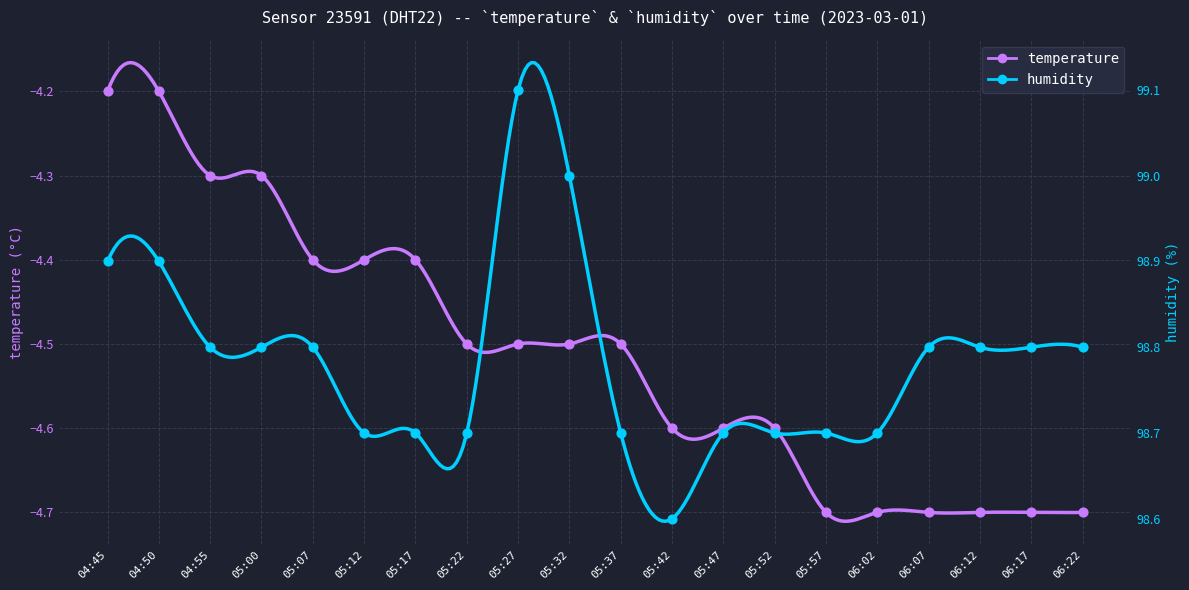

What are all the series names shown in the legend?

temperature, humidity